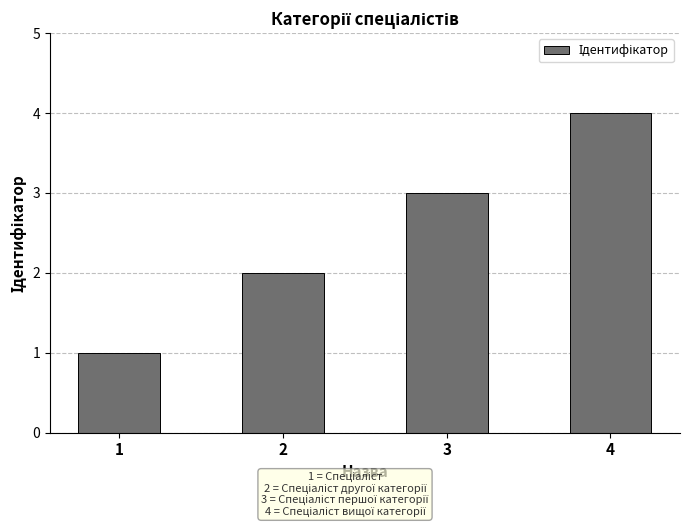

Reading left to right, transcribe all the data shown in this chart.

1=1	2=2	3=3	4=4